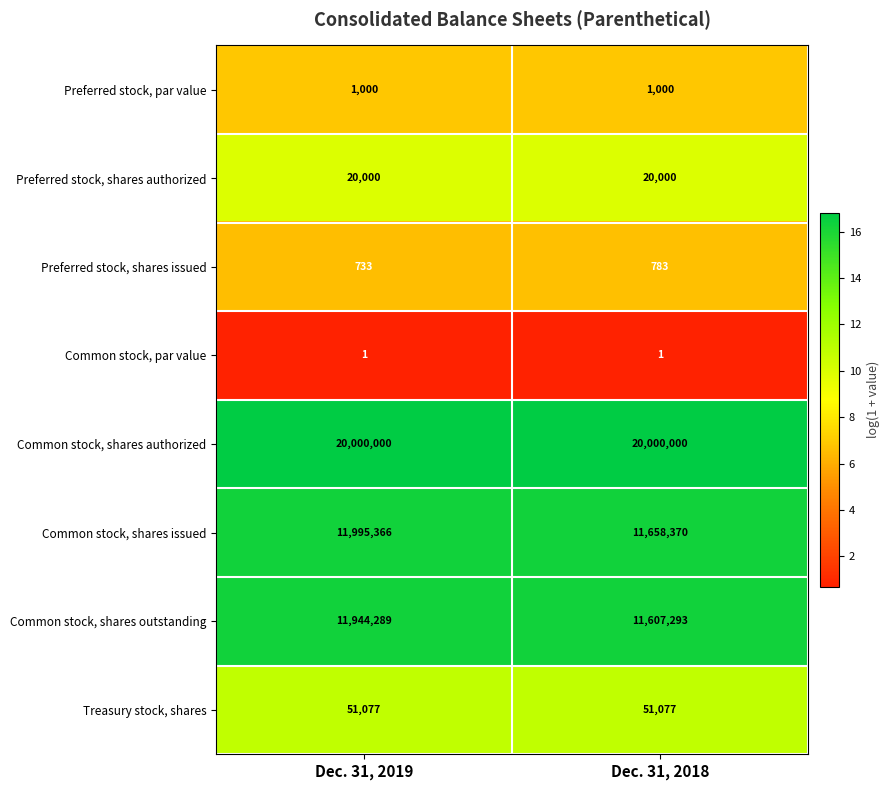

What is the difference between the highest and lowest values at Dec. 31, 2019?

19999999